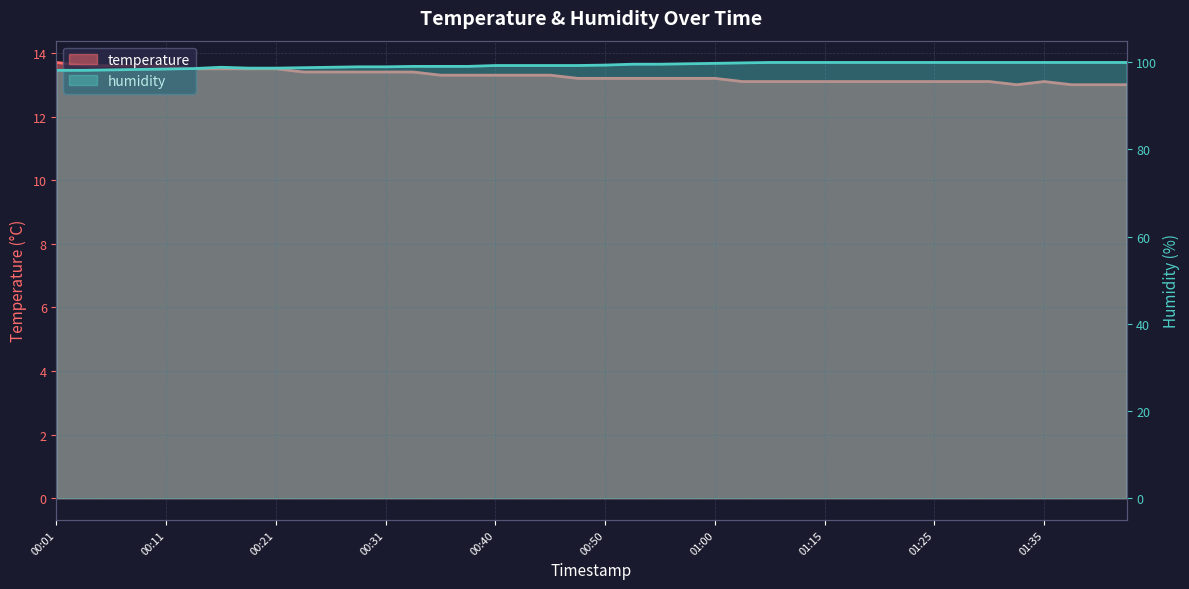

The value of temperature at 01:27 is 21.8. True or false?

False